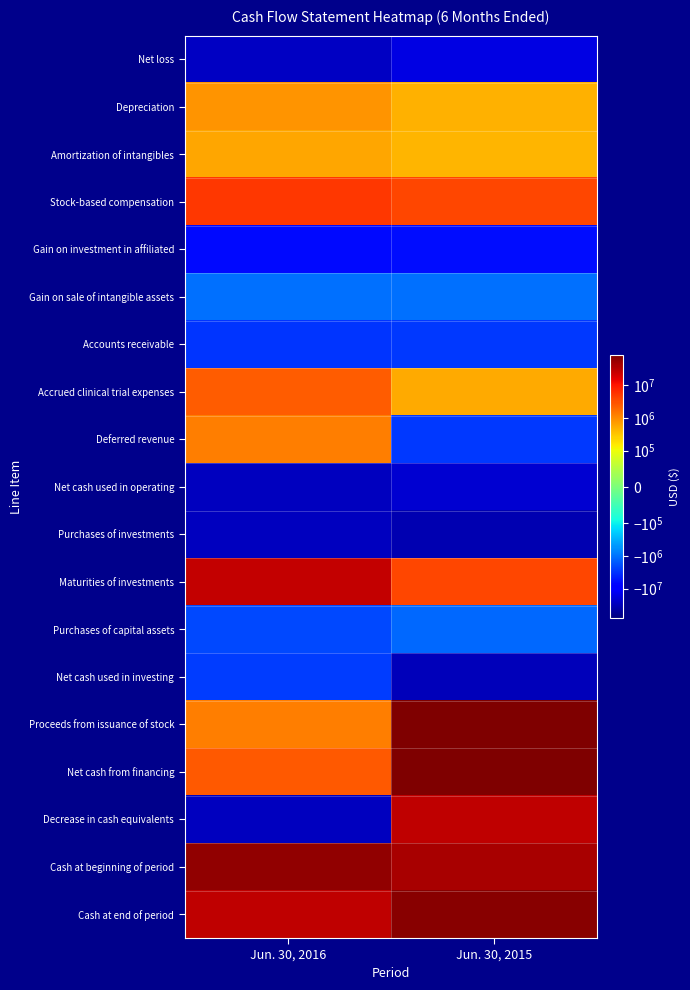

Between Jun. 30, 2016 and Jun. 30, 2015, which series saw the biggest shift?

Proceeds from issuance of stock